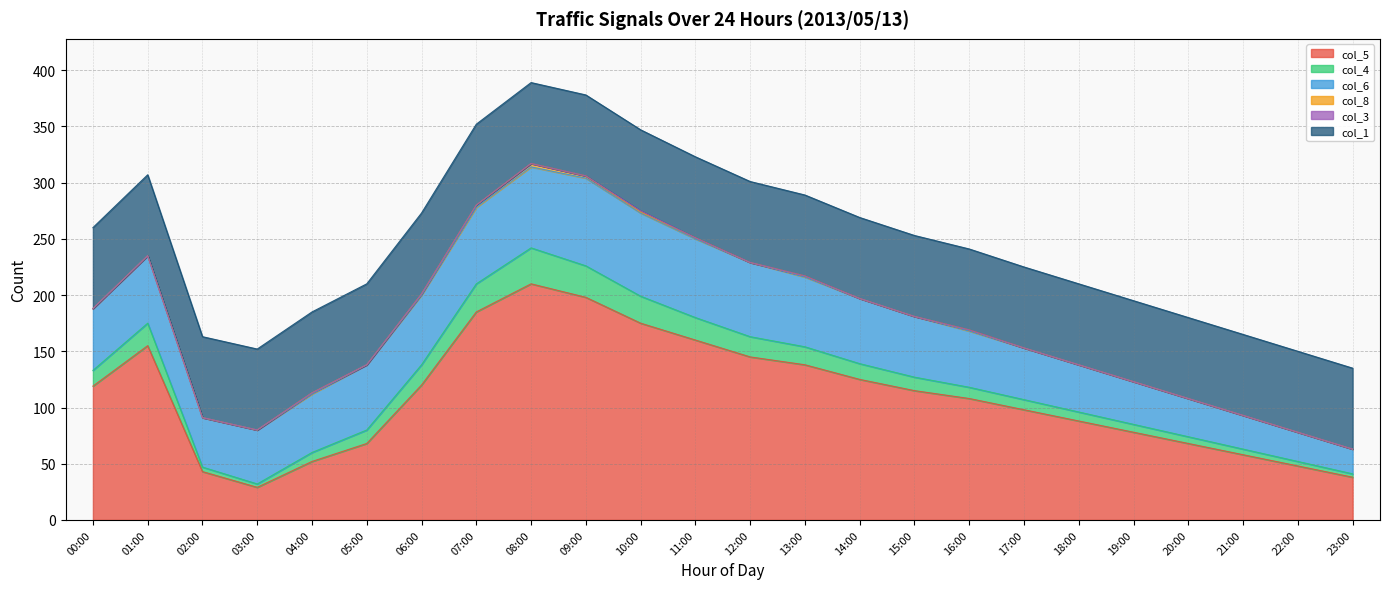

Reading left to right, what are all the values shown in this chart?

col_5: 119	155	43	29	52	68	120	185	210	198	175	160	145	138	125	115	108	98	88	78	68	58	48	38
col_4: 14	20	4	3	8	12	18	25	32	28	24	20	18	16	14	12	10	9	8	7	6	5	4	3
col_6: 55	60	44	48	52	58	62	68	72	78	74	70	66	62	58	54	50	46	42	38	34	30	26	22
col_8: 0	0	0	0	1	0	1	2	3	2	1	1	0	1	0	0	1	0	0	0	0	0	0	0
col_3: 0	0	0	0	0	0	0	0	0	0	1	0	0	0	0	0	0	0	0	0	0	0	0	0
col_1: 72	72	72	72	72	72	72	72	72	72	72	72	72	72	72	72	72	72	72	72	72	72	72	72